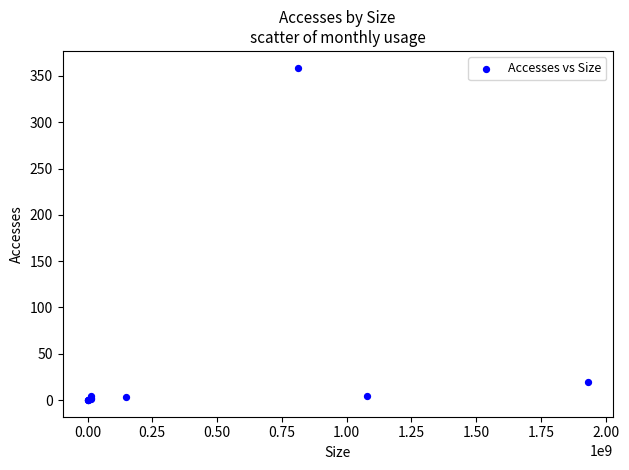

What Y value in the scatter plot is closest to 179?

19